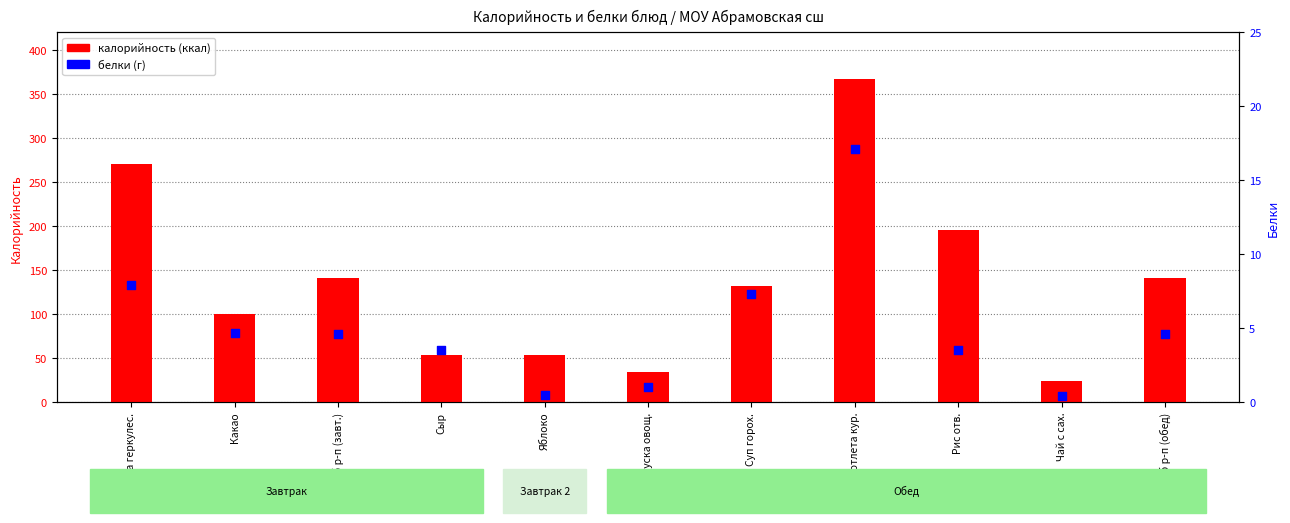

At which category is the sum across all series the highest?

Котлета кур.